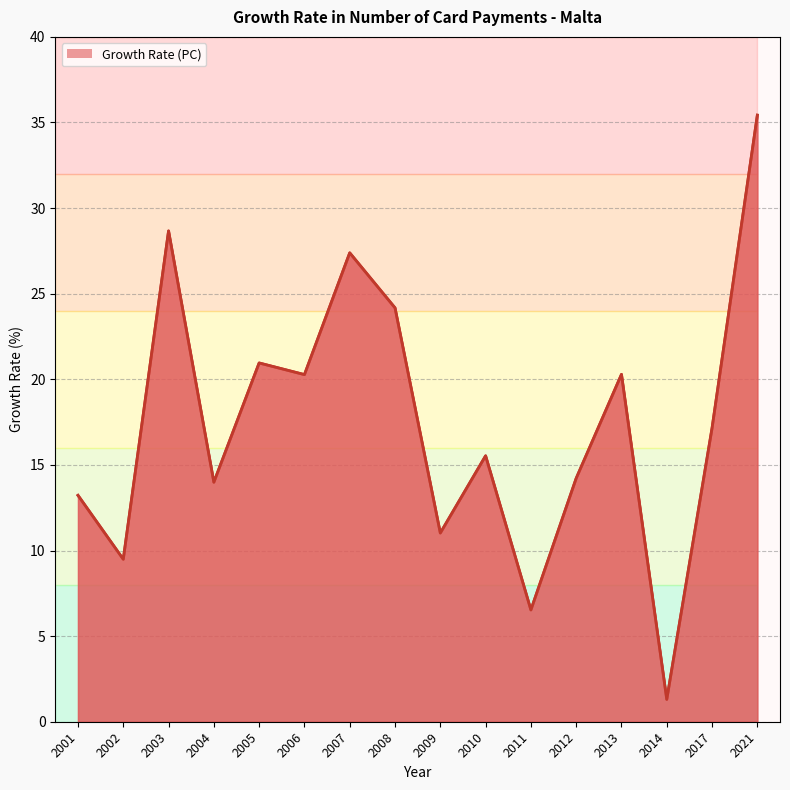

True or false: the data shows 11.0 at 2009.

True